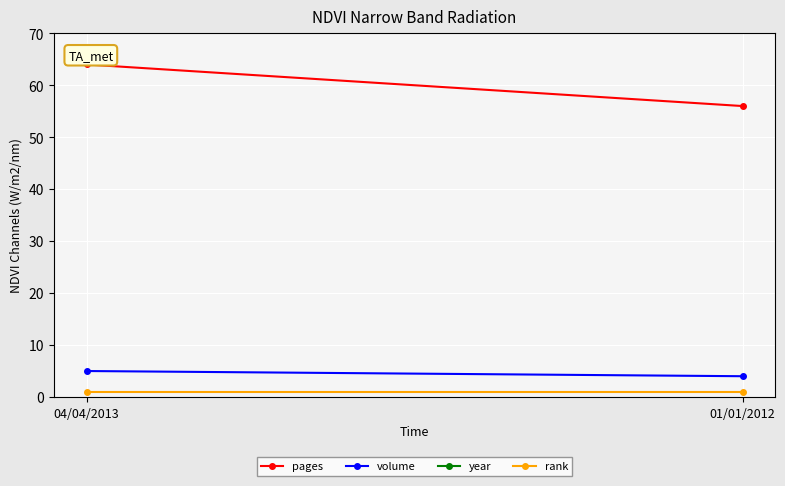

What is the total value across all series at 01/01/2012?

2073